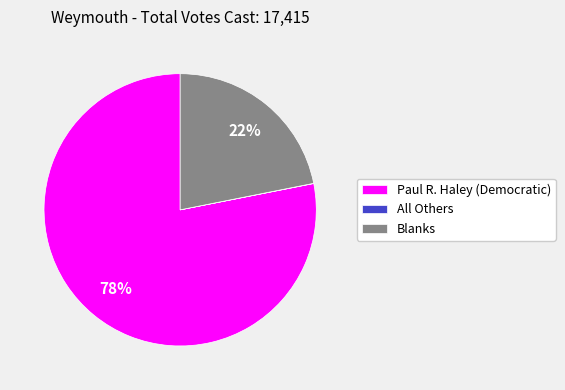

Is it true that Blanks is 22% of the pie?

True